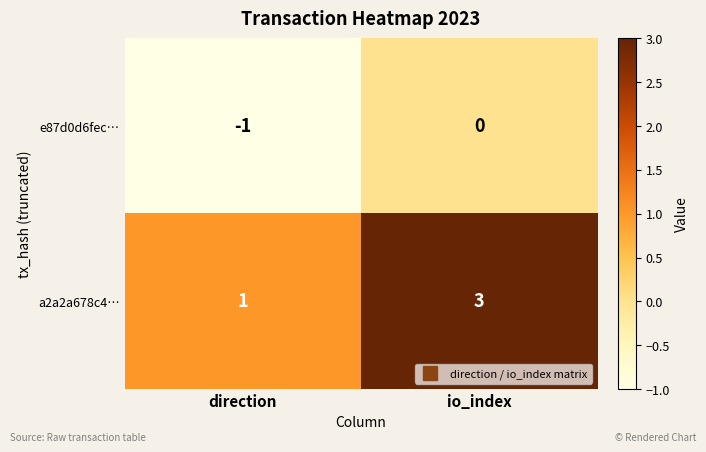

What is the maximum value shown in the chart?

3